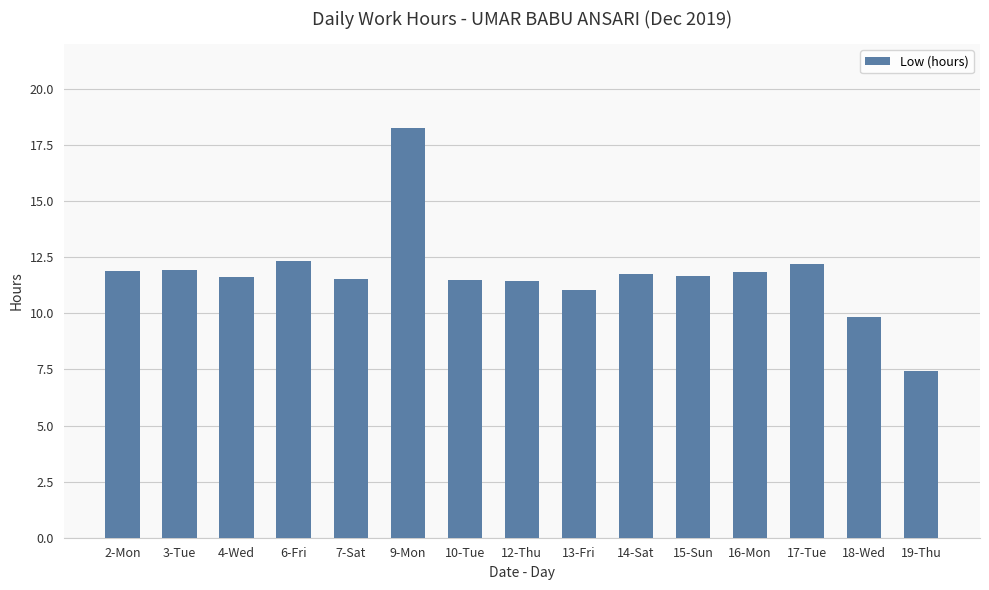

The value at 14-Sat is 11.8. True or false?

True